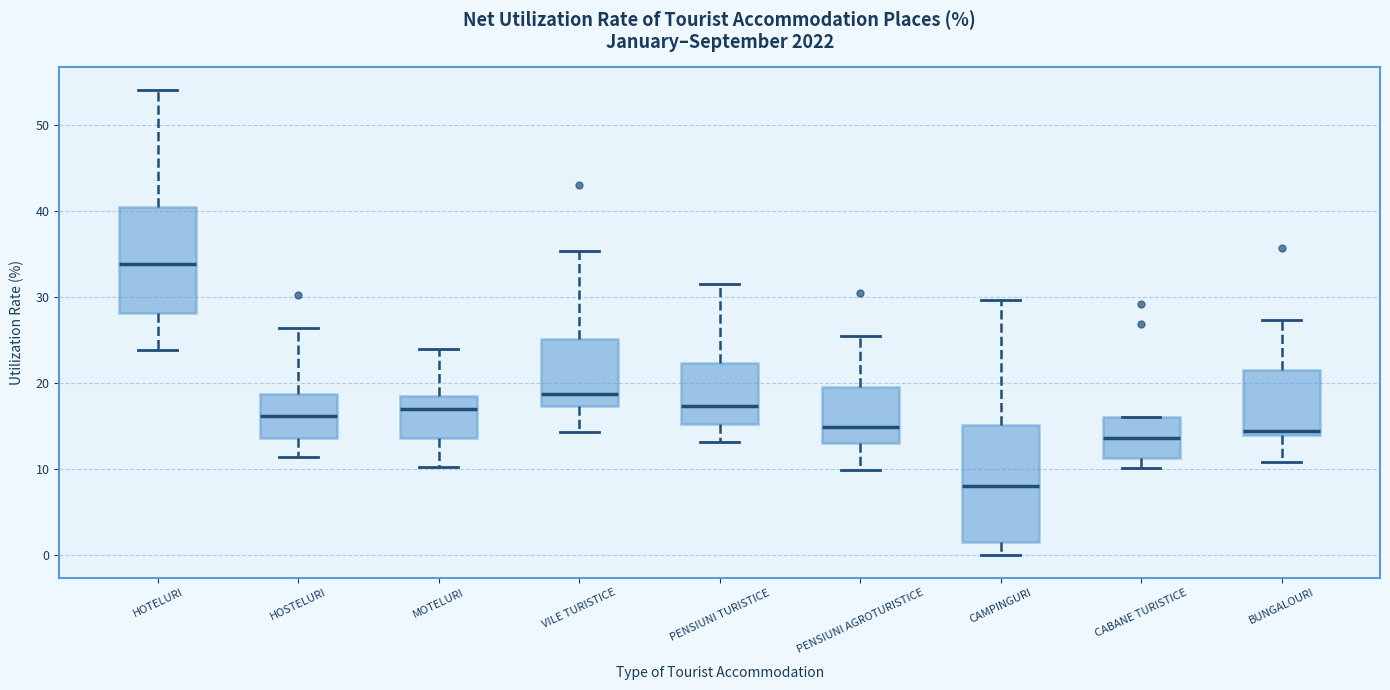

Reading left to right, read every box against the y-axis: the position of its median line, the range the box covers, and the ends of its whiskers. The values are not printed on the chart, so give them approximately, as read against the axis.

HOTELURI: median 34, box 28 to 41, whiskers 24 to 54
HOSTELURI: median 16, box 14 to 19, whiskers 11 to 26
MOTELURI: median 17, box 14 to 19, whiskers 10 to 24
VILE TURISTICE: median 19, box 17 to 25, whiskers 14 to 35
PENSIUNI TURISTICE: median 17, box 15 to 22, whiskers 13 to 32
PENSIUNI AGROTURISTICE: median 15, box 13 to 20, whiskers 10 to 26
CAMPINGURI: median 8, box 2 to 15, whiskers 0 to 30
CABANE TURISTICE: median 14, box 11 to 16, whiskers 10 to 16
BUNGALOURI: median 15, box 14 to 22, whiskers 11 to 27